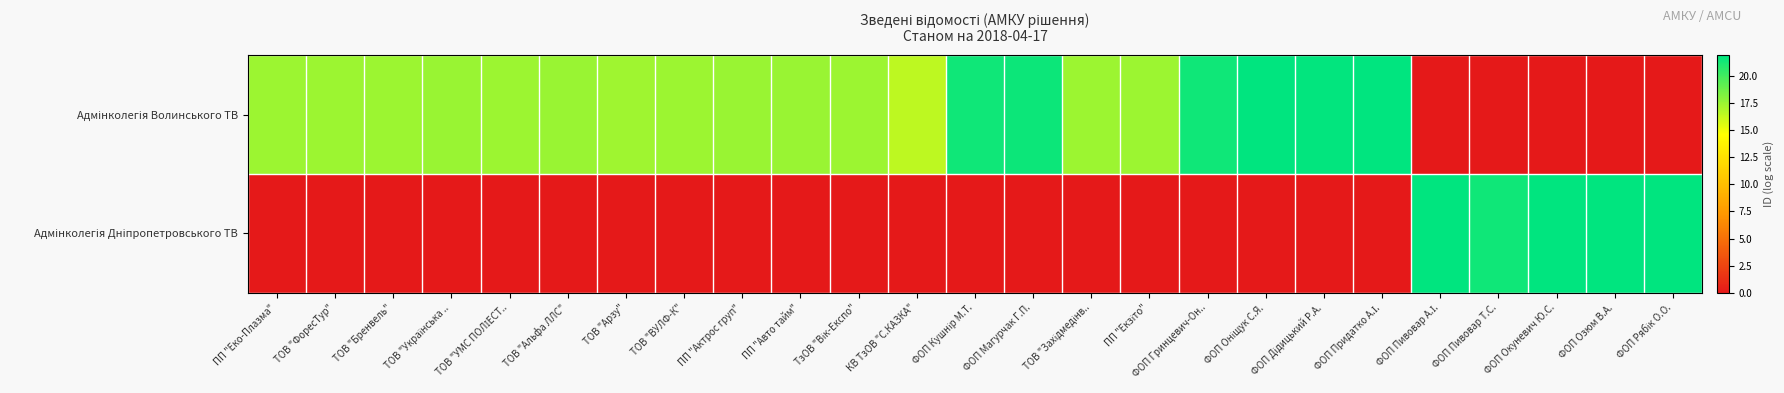

What is the difference between the highest and lowest values at ФОП Магурчак Г.П.?

21.5